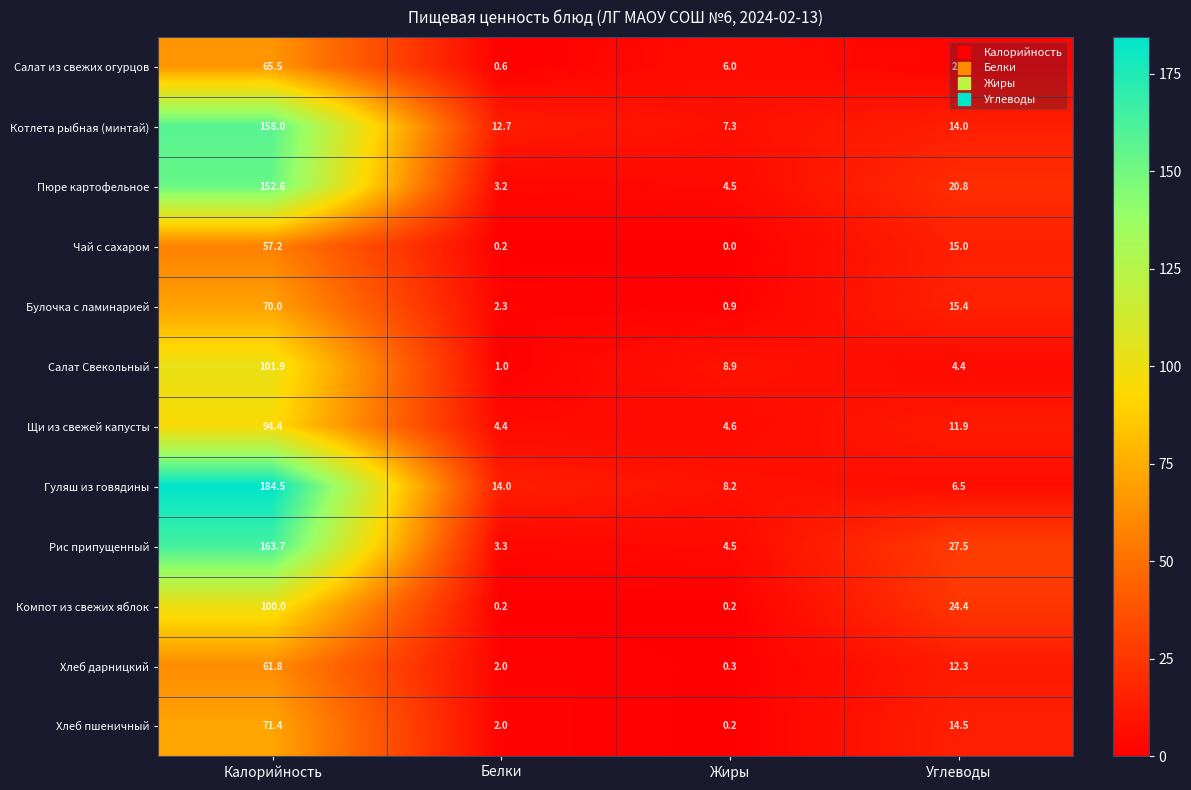

List the series in order of their peak value, highest first.

Гуляш из говядины, Рис припущенный, Котлета рыбная (минтай), Пюре картофельное, Салат Свекольный, Компот из свежих яблок, Щи из свежей капусты, Хлеб пшеничный, Булочка с ламинарией, Салат из свежих огурцов, Хлеб дарницкий, Чай с сахаром